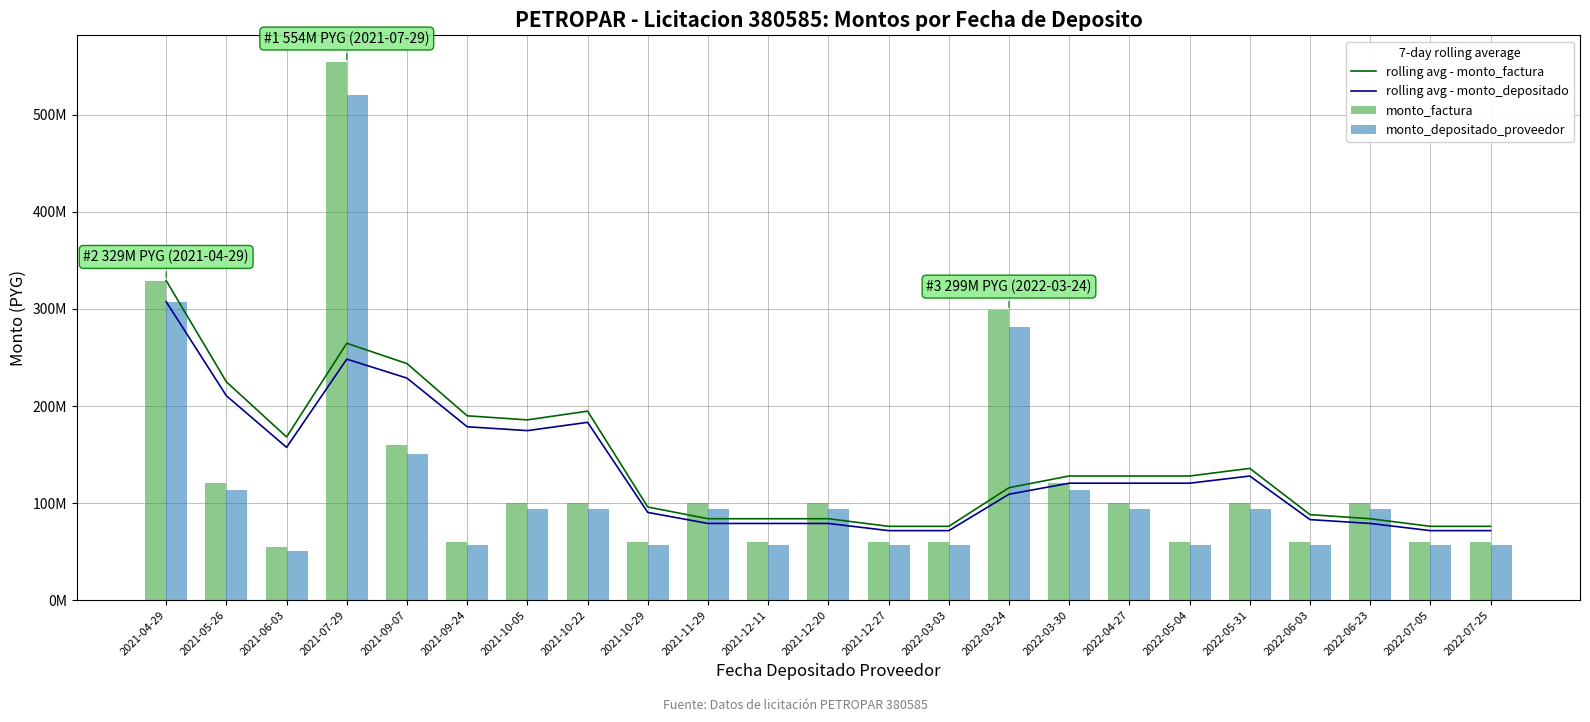

What are all the series names shown in the legend?

rolling avg - monto_factura, rolling avg - monto_depositado, monto_factura, monto_depositado_proveedor